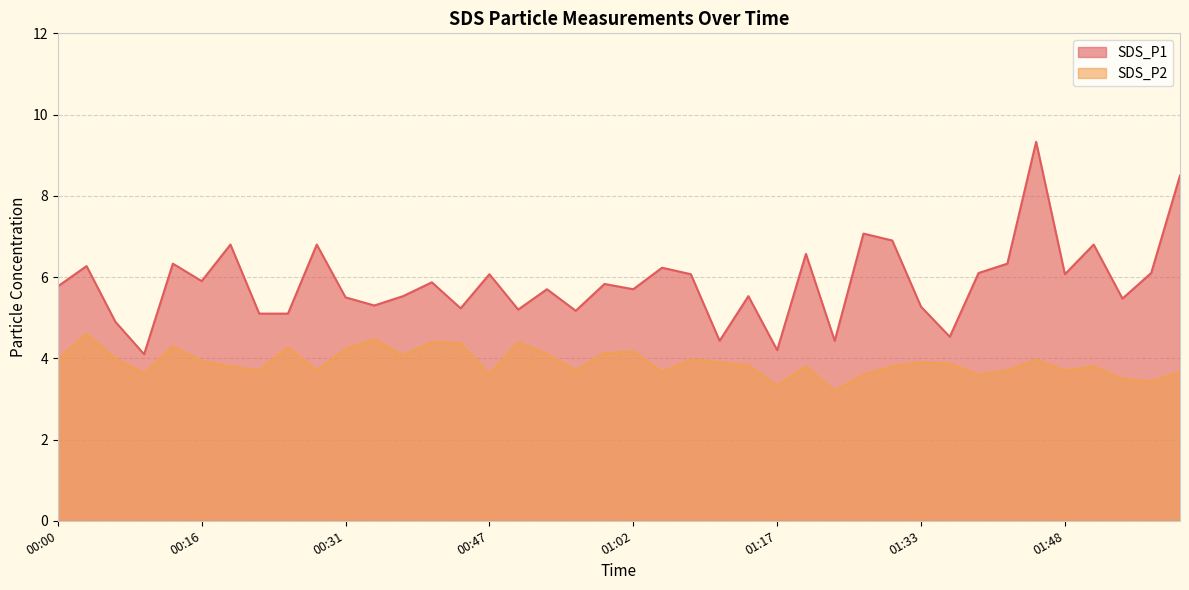

At which category does SDS_P1 reach its first local valley?

00:10